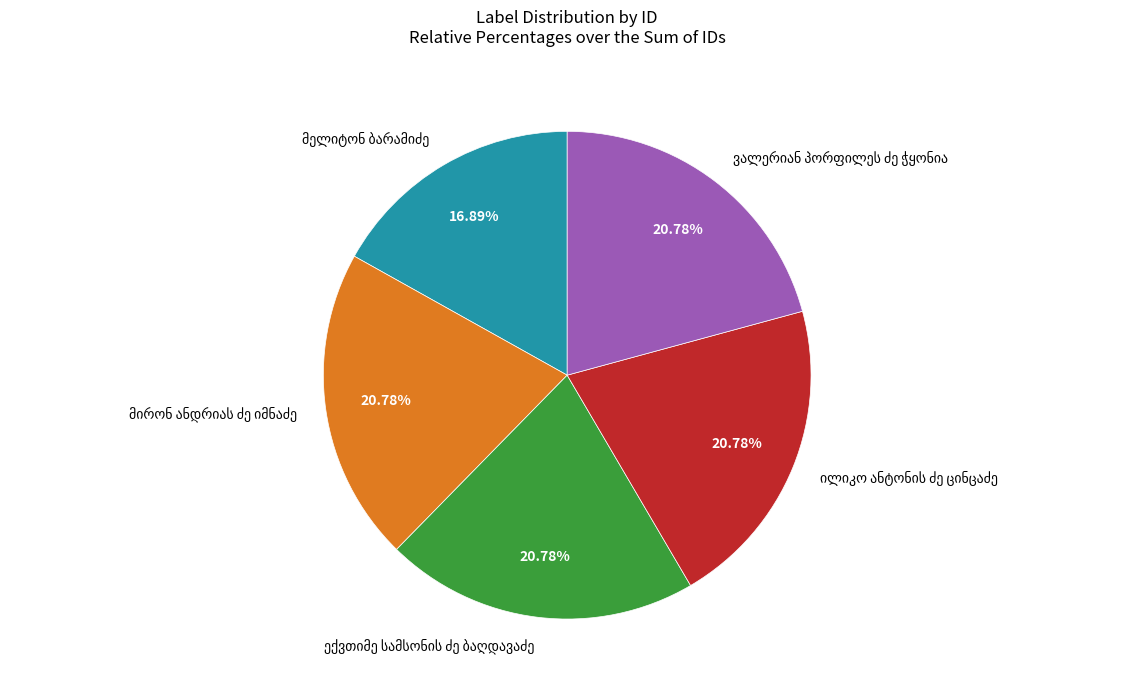

Is there a majority slice in this chart?

No